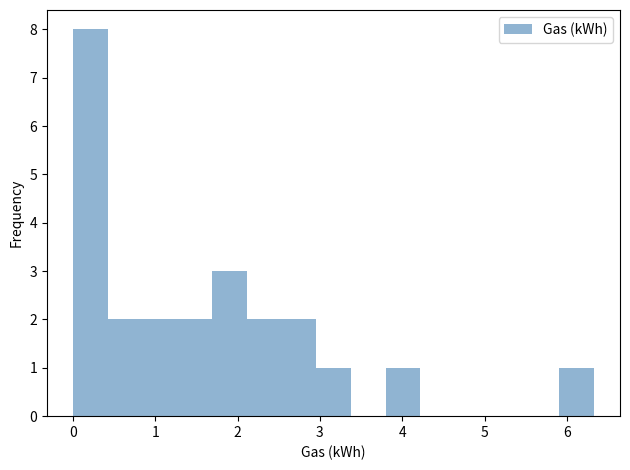

Which range on the x-axis has the tallest bar?

0.0 to 0.4